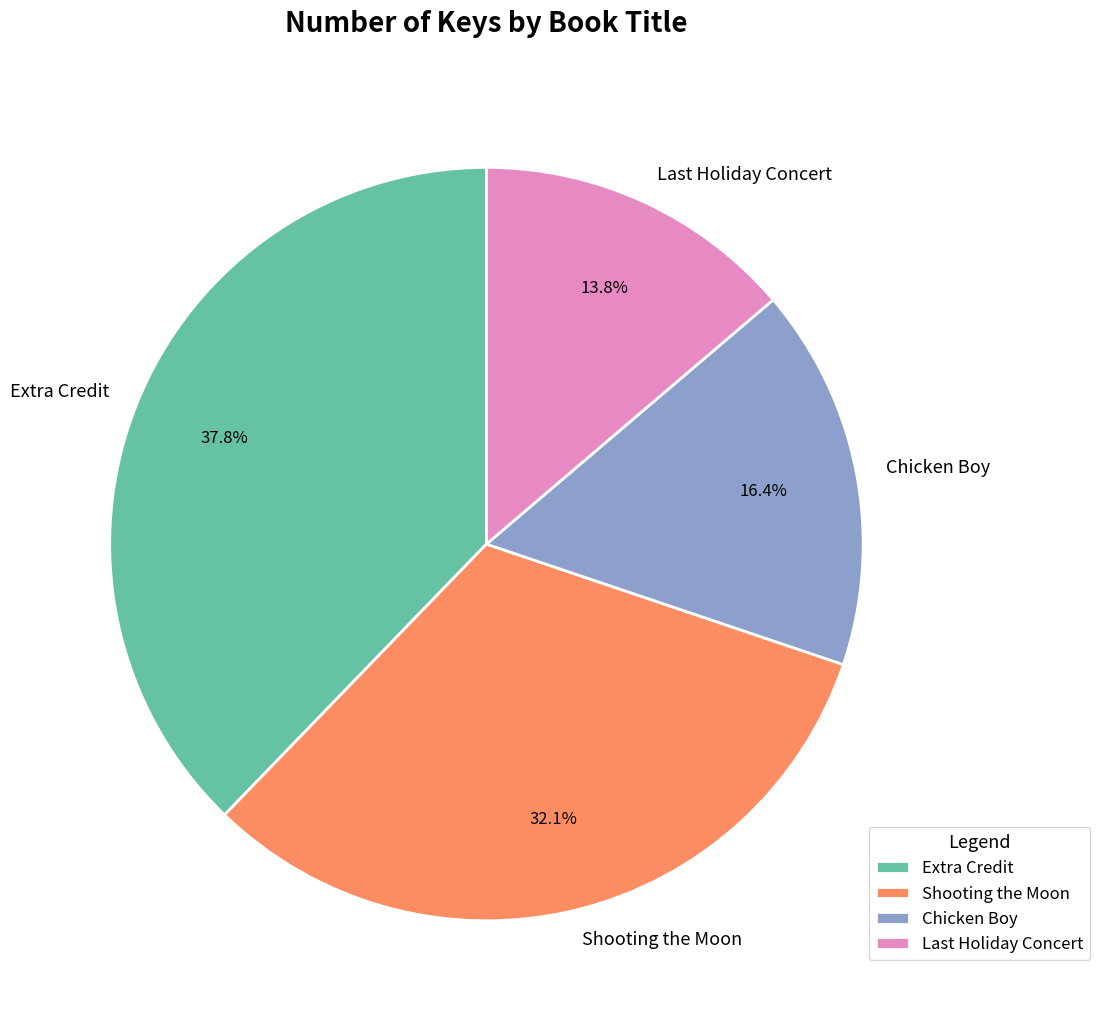

To the nearest percent, what percentage of the pie is Shooting the Moon?

32%